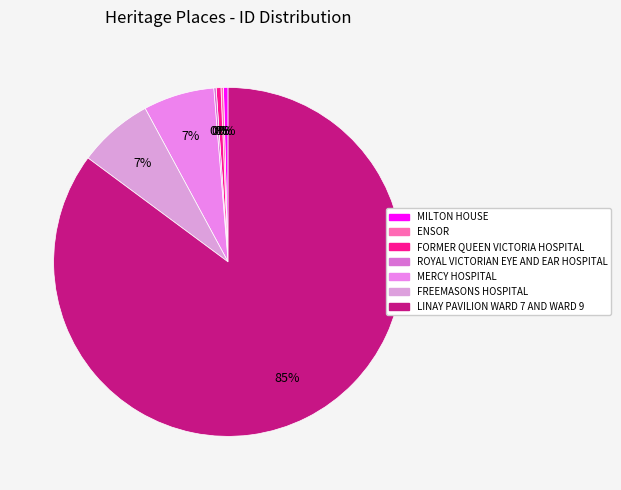

Is there any slice that represents more than half of the pie?

Yes